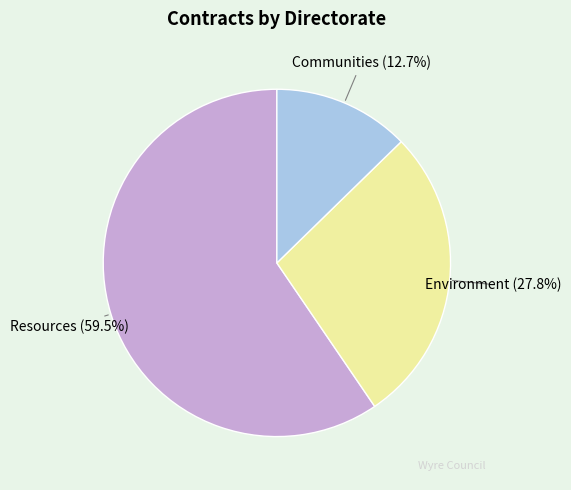

Does any single category account for the majority?

Yes